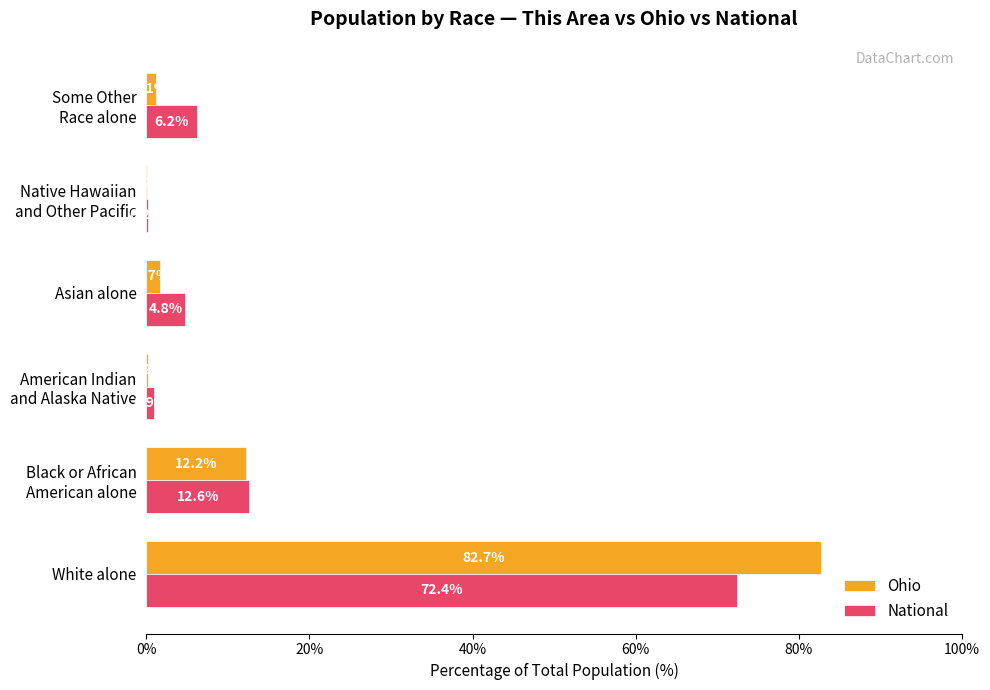

At which label is Ohio closest to 41?

Black or African
American alone